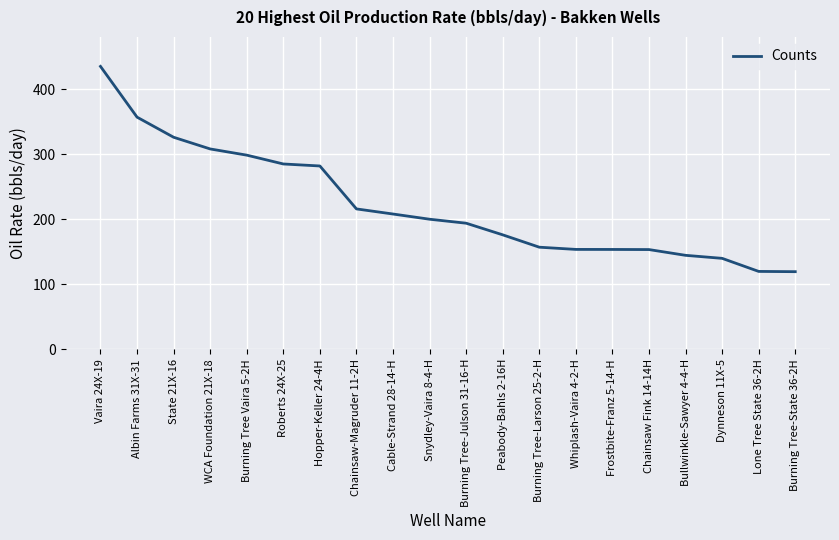

What is the greatest value displayed?

434.8